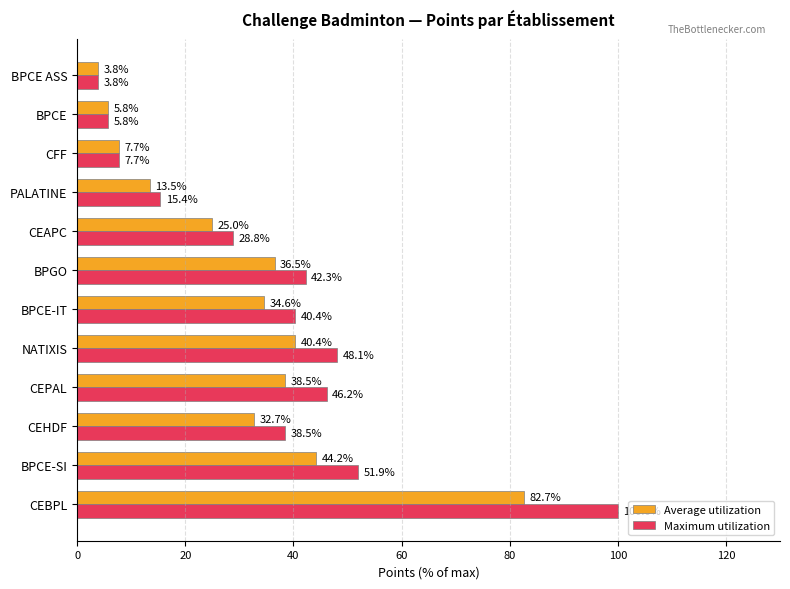

True or false: Maximum utilization has a value of 65.2 at BPCE-IT.

False